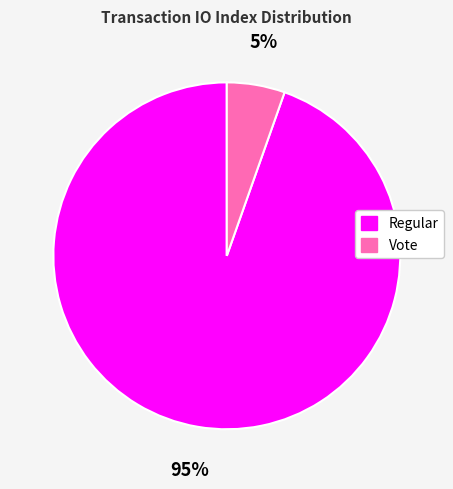

What percentage is the Regular slice, to the nearest percent?

95%